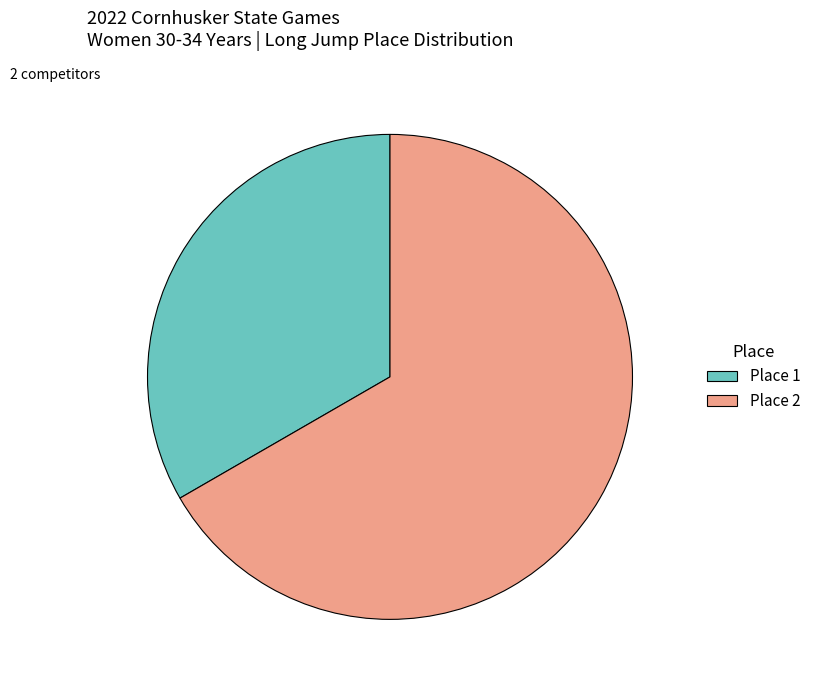

What is the ratio of the value at Place 1 to the value at Place 2?

0.5